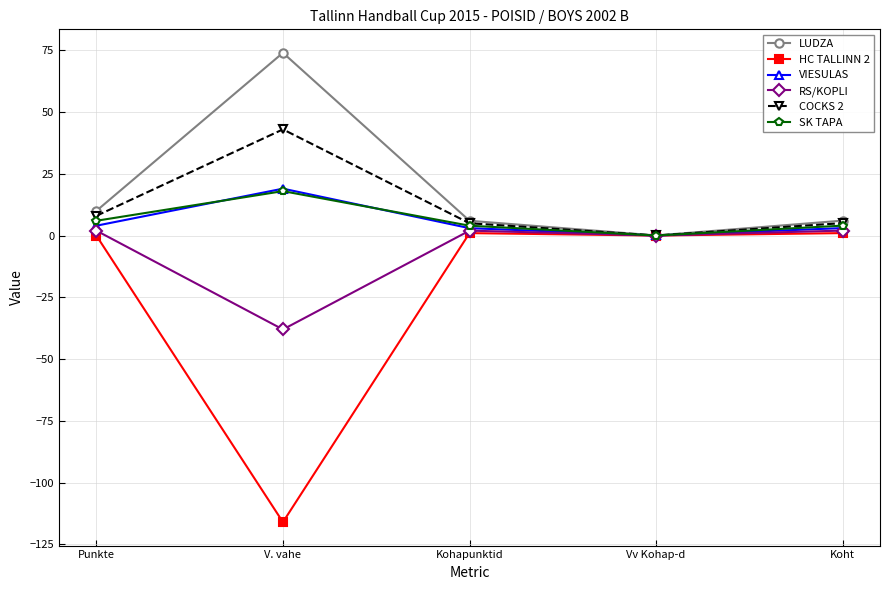

What value does the COCKS 2 series have at Kohapunktid?

5.0